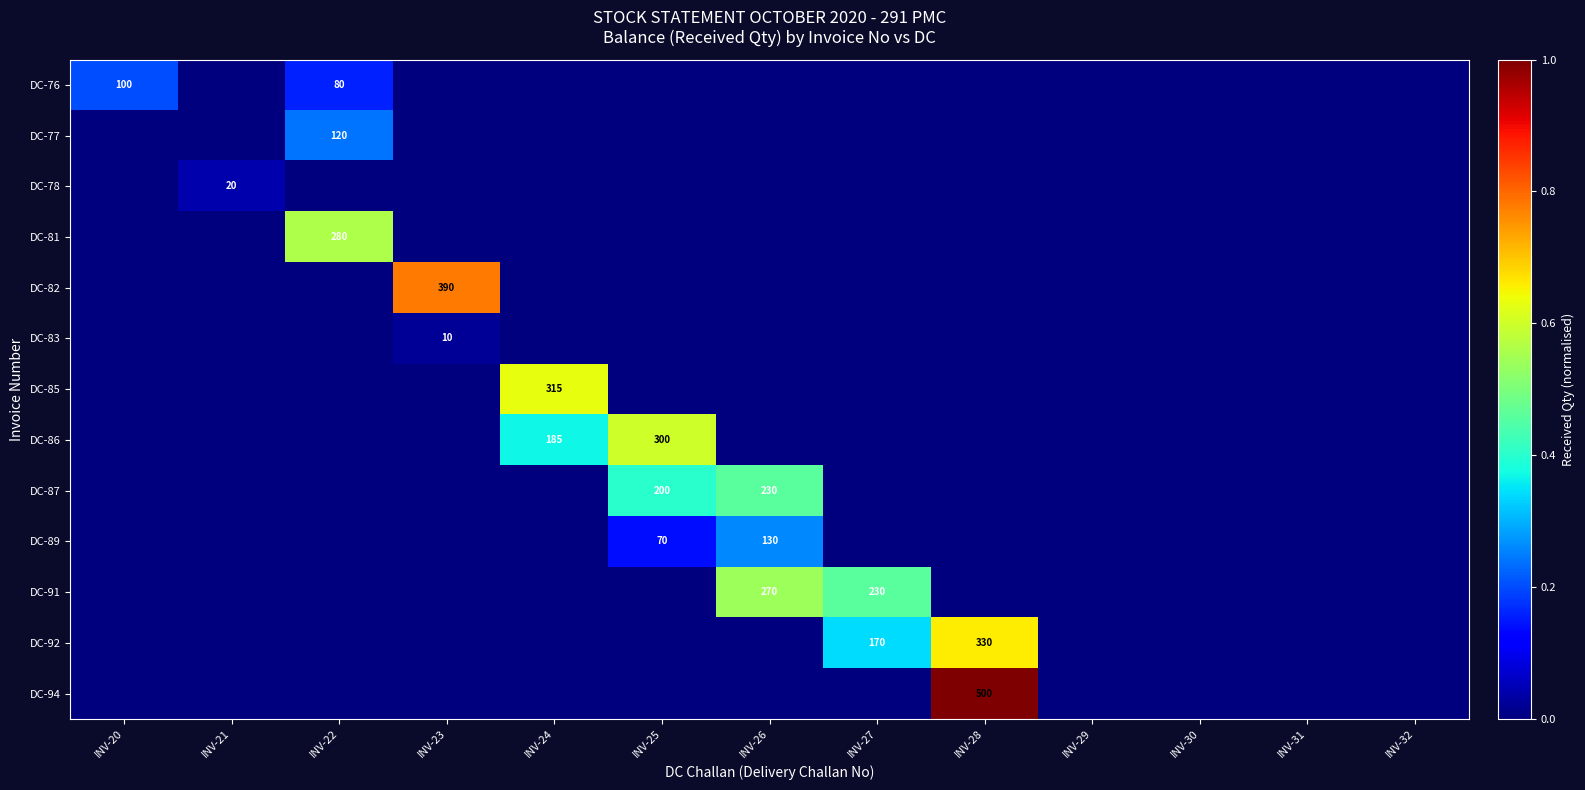

At which category does the chart reach its peak across all series?

INV-28